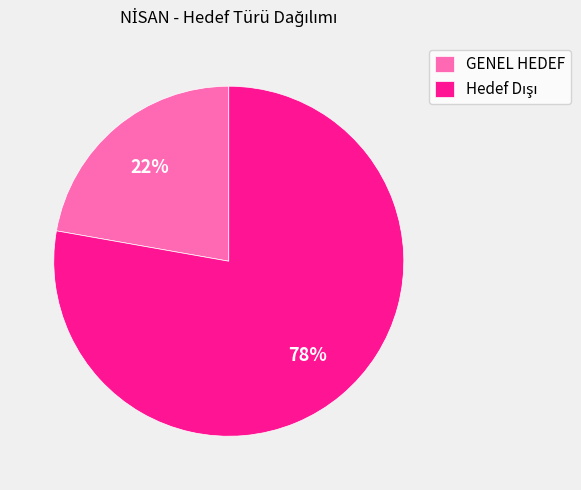

What percentage is the GENEL HEDEF slice, to the nearest percent?

22%